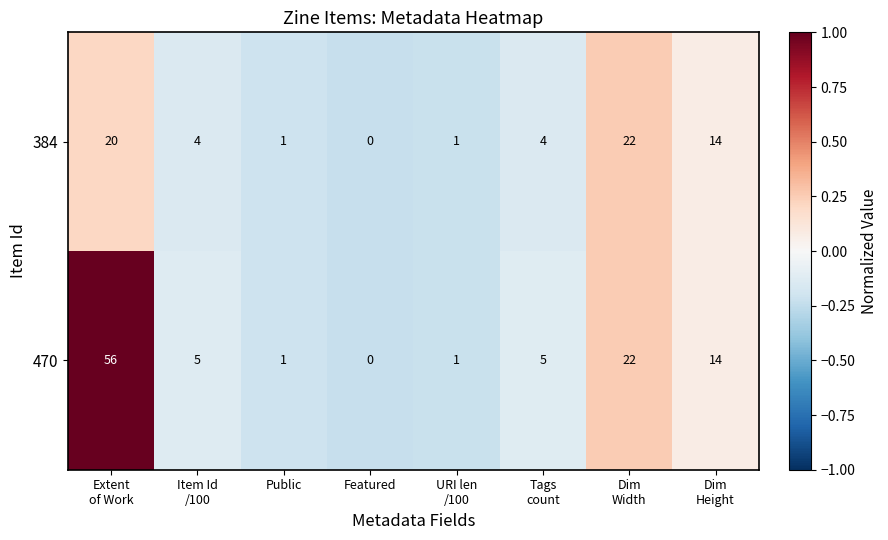

Which series has the widest spread of values?

470